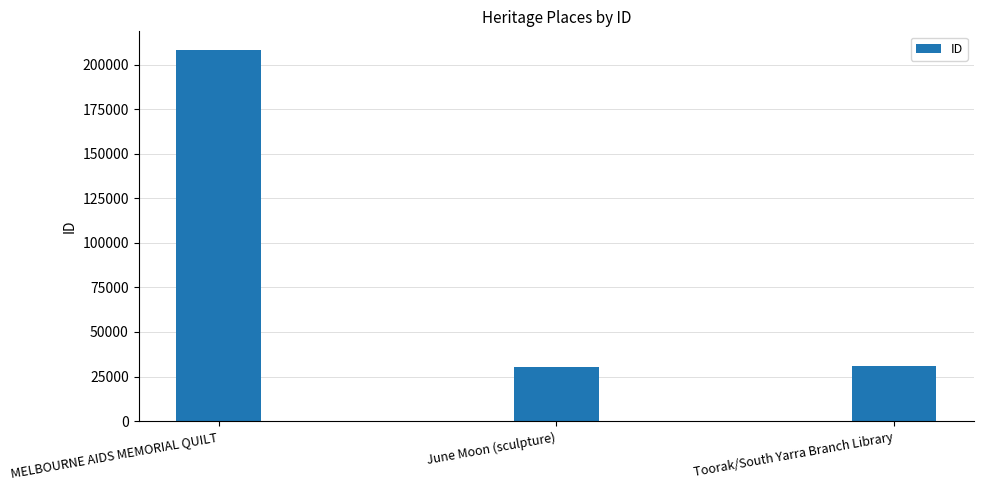

Does the chart contain any negative values?

No